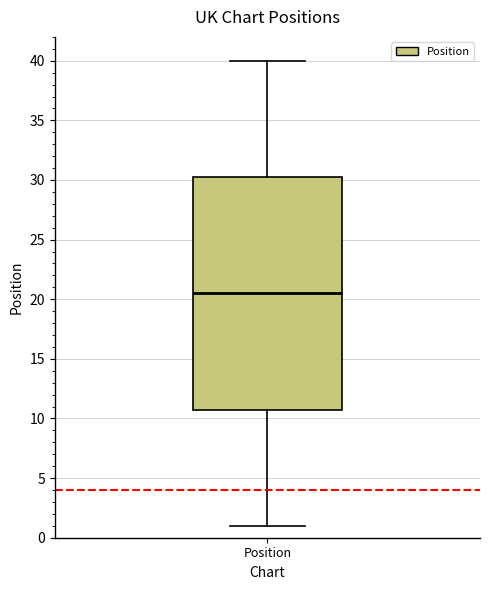

Read this box plot against the y-axis: the position of the median line, the range covered by the box, and the ends of both whiskers. The values are not printed on the chart, so give them approximately, as read against the axis.

median 20.5, box 11.0 to 30.5, whiskers 1.0 to 40.0